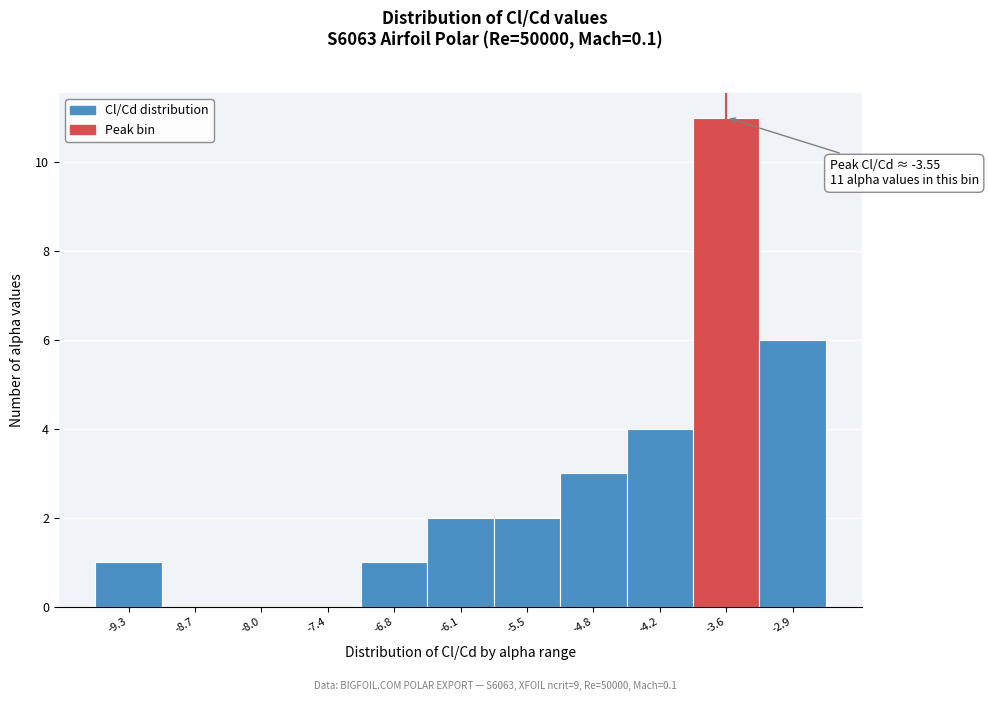

Which range on the x-axis has the tallest bar?

-3.9 to -3.2